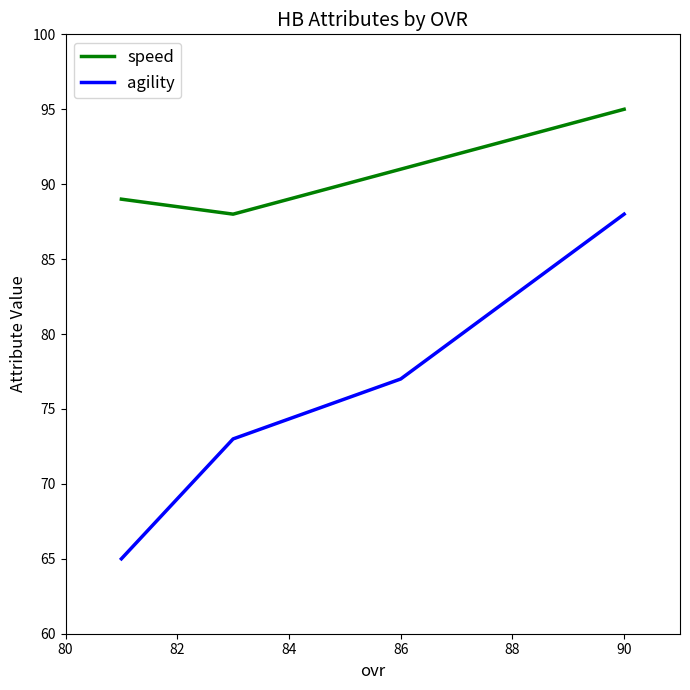

True or false: speed and agility cross at least once.

False